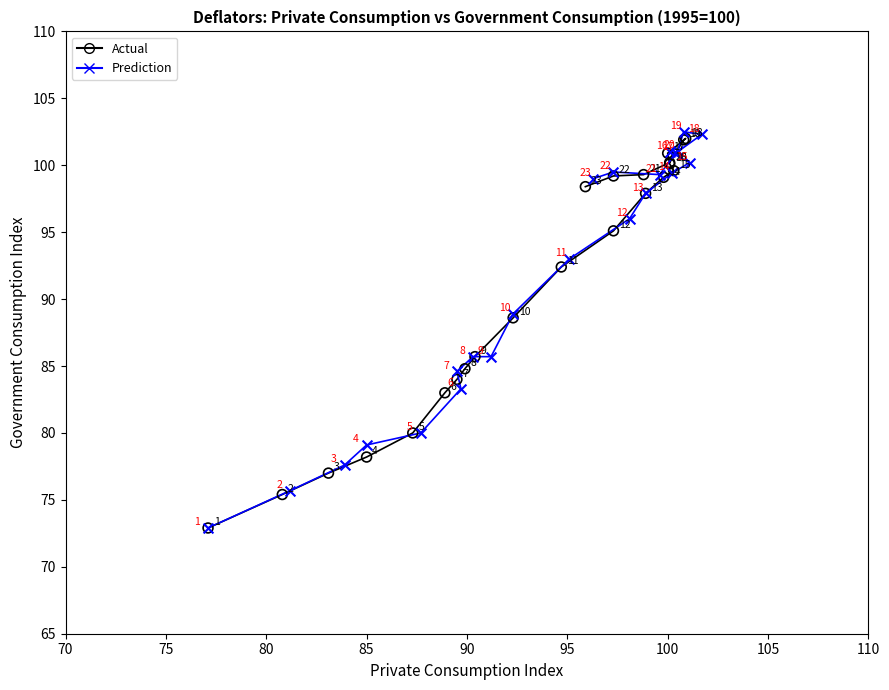

What are all the series names shown in the legend?

Actual, Prediction